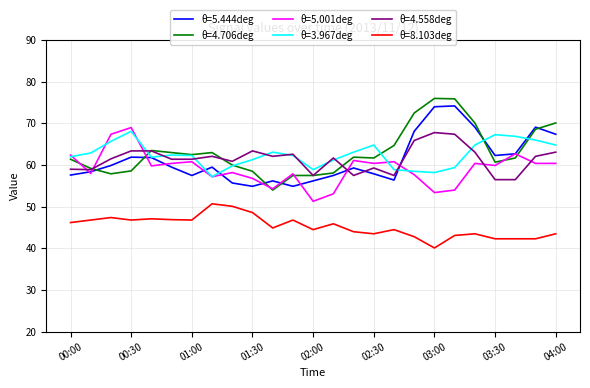

True or false: θ=8.103deg and θ=4.706deg cross at least once.

False